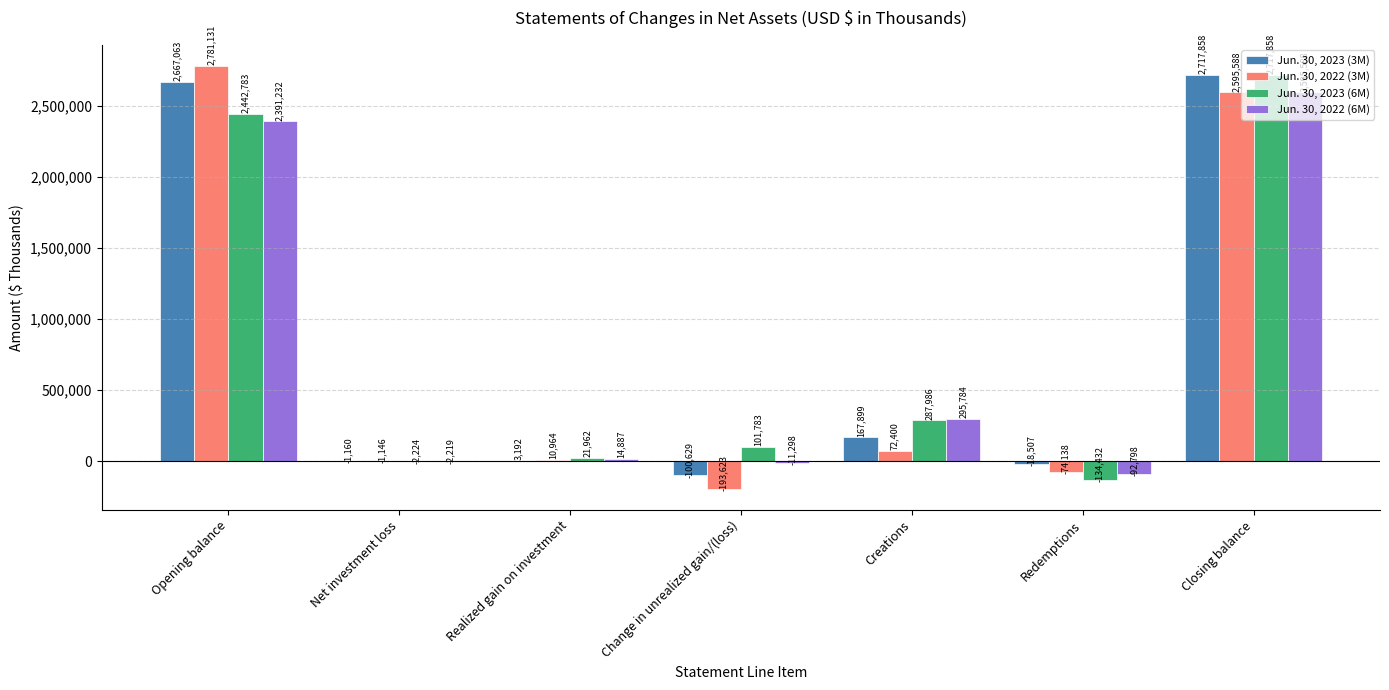

Is it true that Jun. 30, 2023 (3M) equals 4154238 at Opening balance?

False